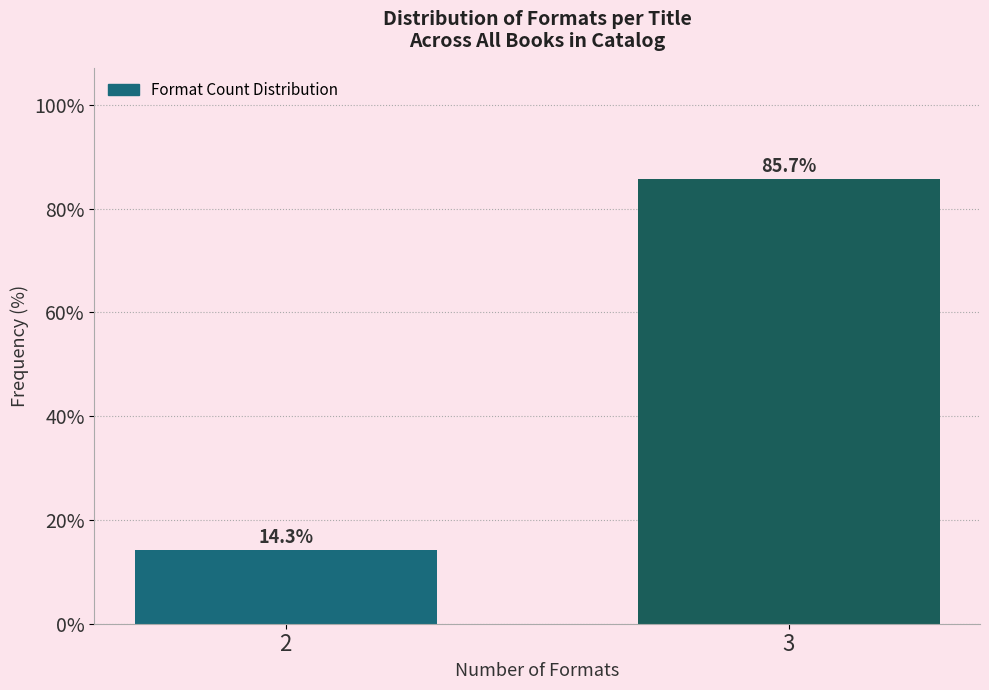

Reading left to right, transcribe all the data shown in this chart.

2=14.3	3=85.7